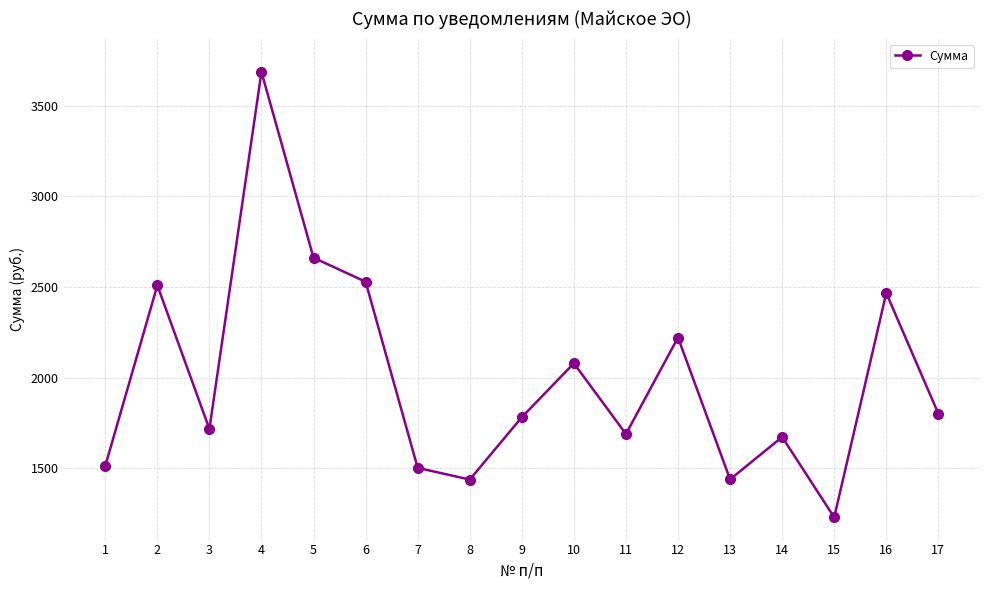

The value at 7 is 1501.3. True or false?

True